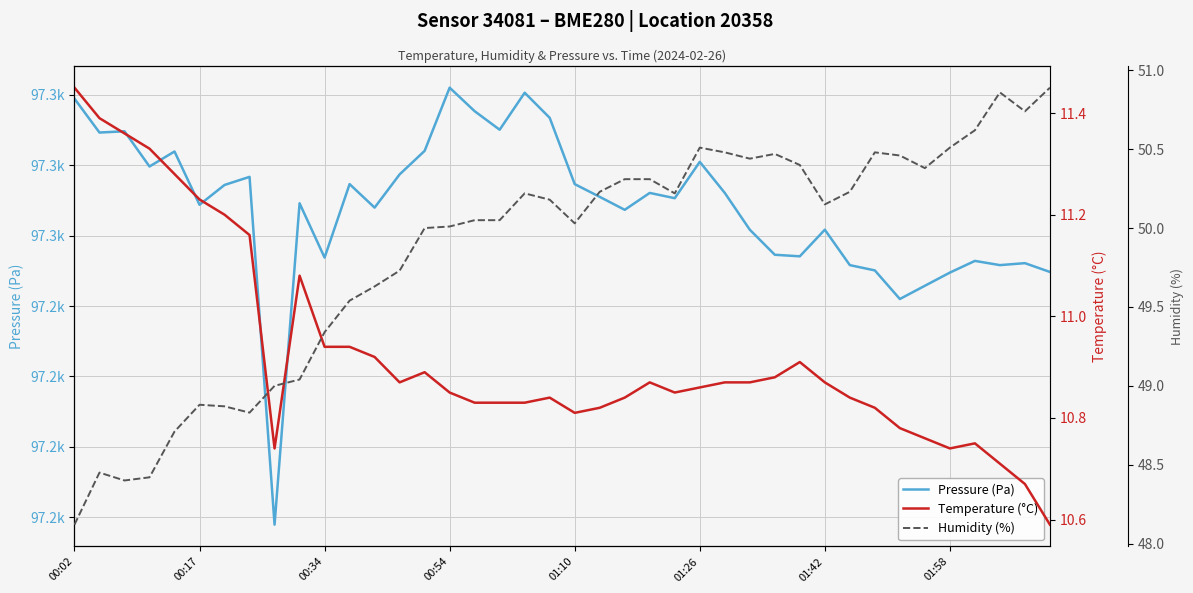

What is the difference between the highest and lowest values at 00:17?

97263.2